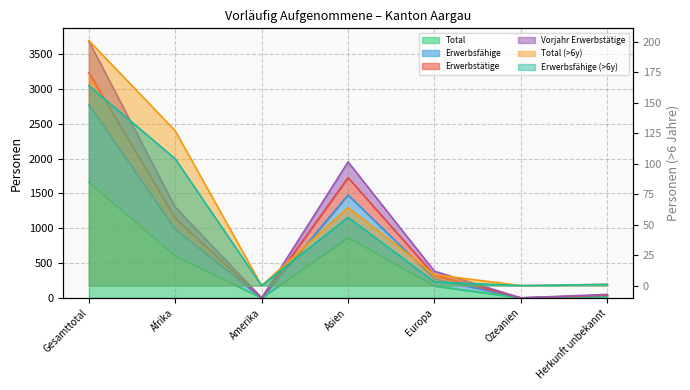

What is the average value of the Total (>6y) series?

57